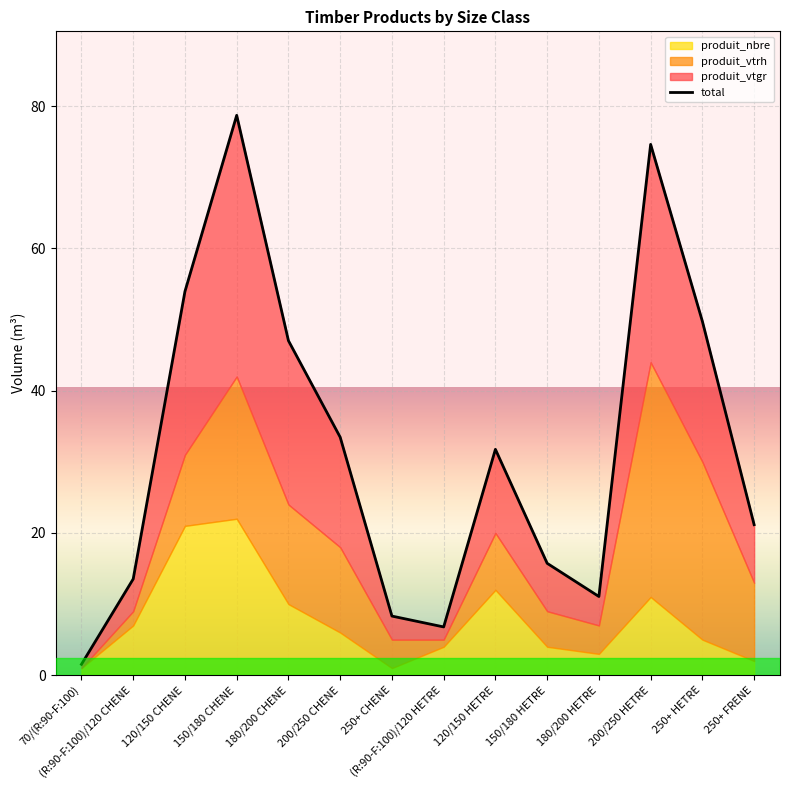

List the labels in order of value, smallest first.

70/(R:90-F:100), (R:90-F:100)/120 HETRE, 250+ CHENE, 180/200 HETRE, (R:90-F:100)/120 CHENE, 150/180 HETRE, 250+ FRENE, 120/150 HETRE, 200/250 CHENE, 180/200 CHENE, 250+ HETRE, 120/150 CHENE, 200/250 HETRE, 150/180 CHENE